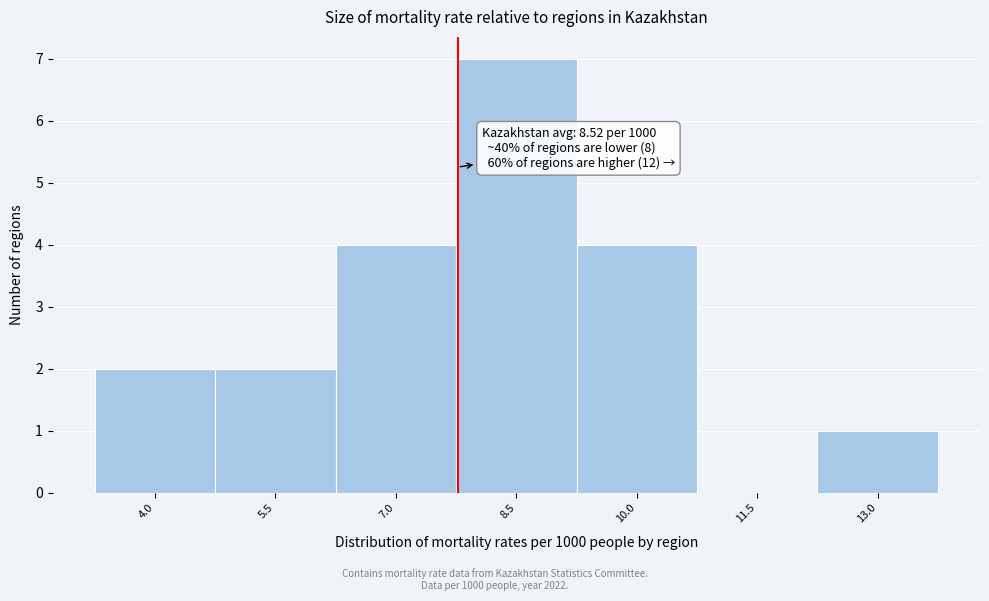

Reading right to left, what are all the values shown in this chart?

13.0=1	11.5=0	10.0=4	8.5=7	7.0=4	5.5=2	4.0=2